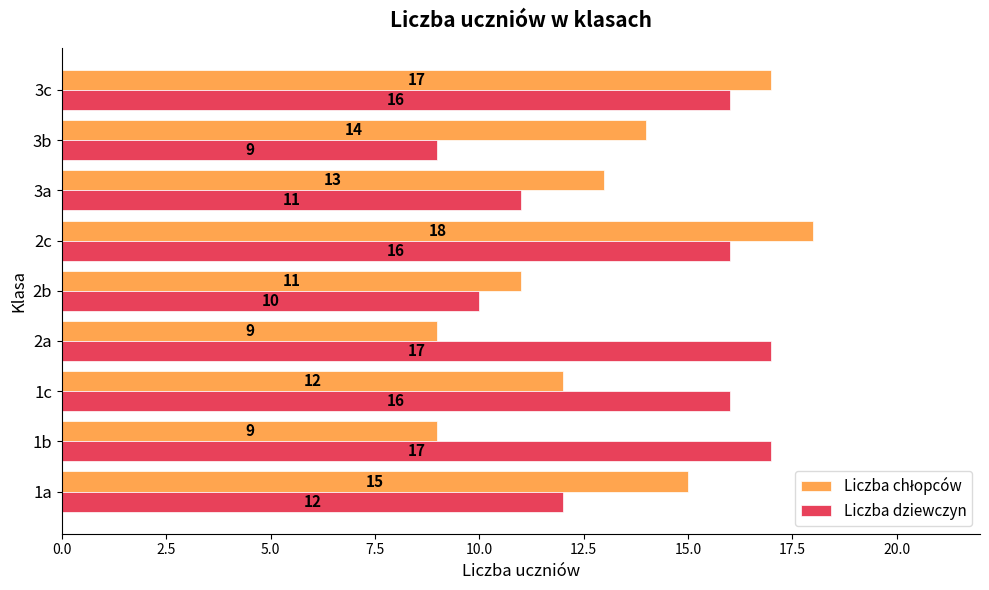

Which label corresponds to the largest value in the chart?

2c